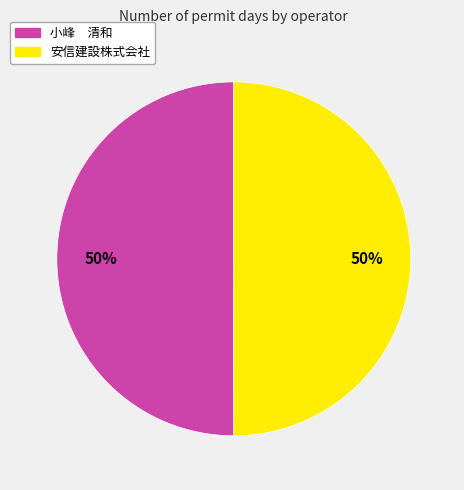

What percentage is the 小峰 清和 slice, to the nearest percent?

50%